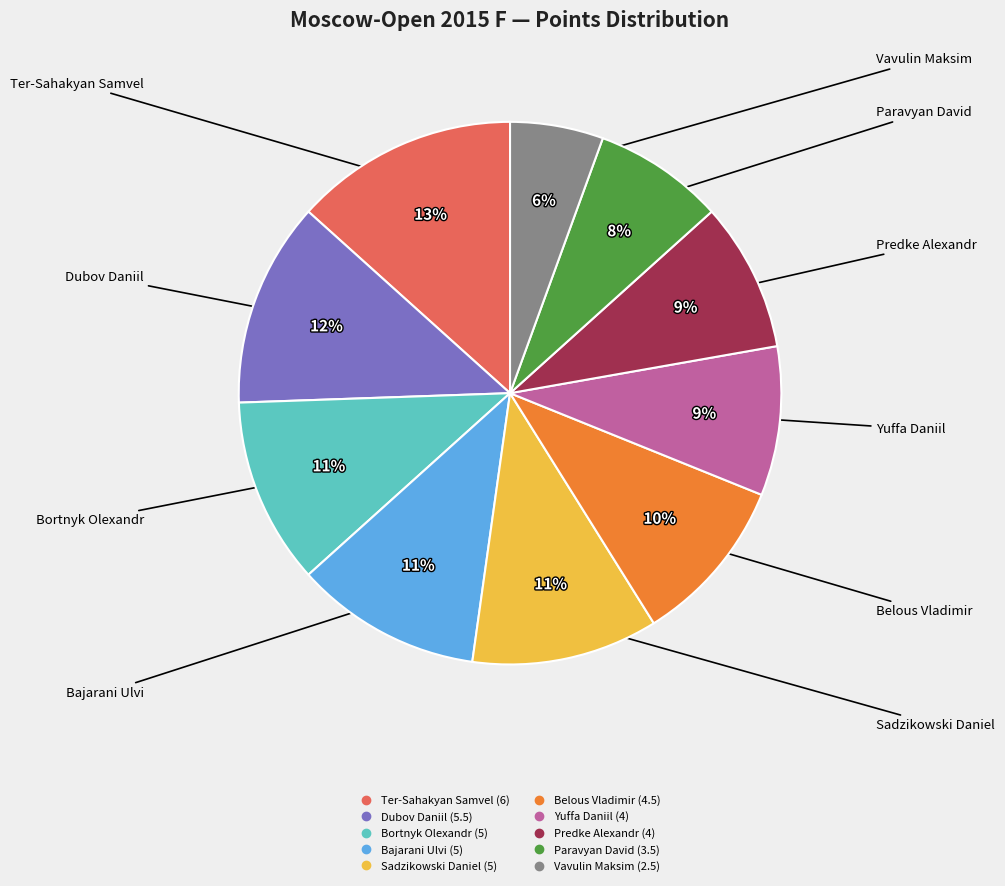

Is it true that Yuffa Daniil is 9% of the pie?

True